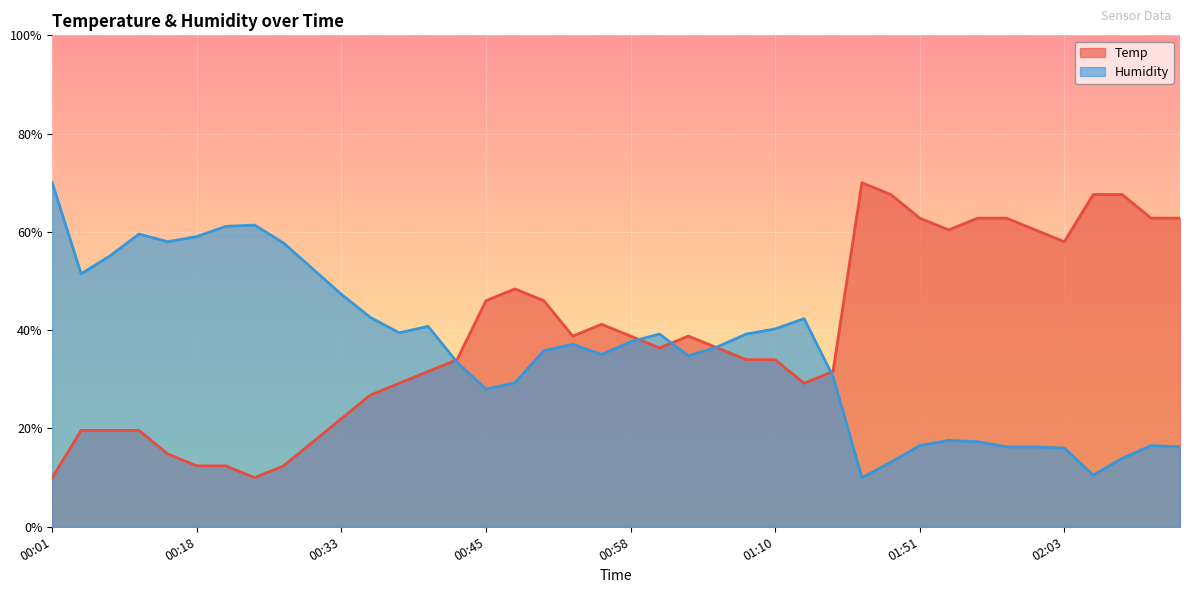

What is the maximum value shown in the chart?

70.0